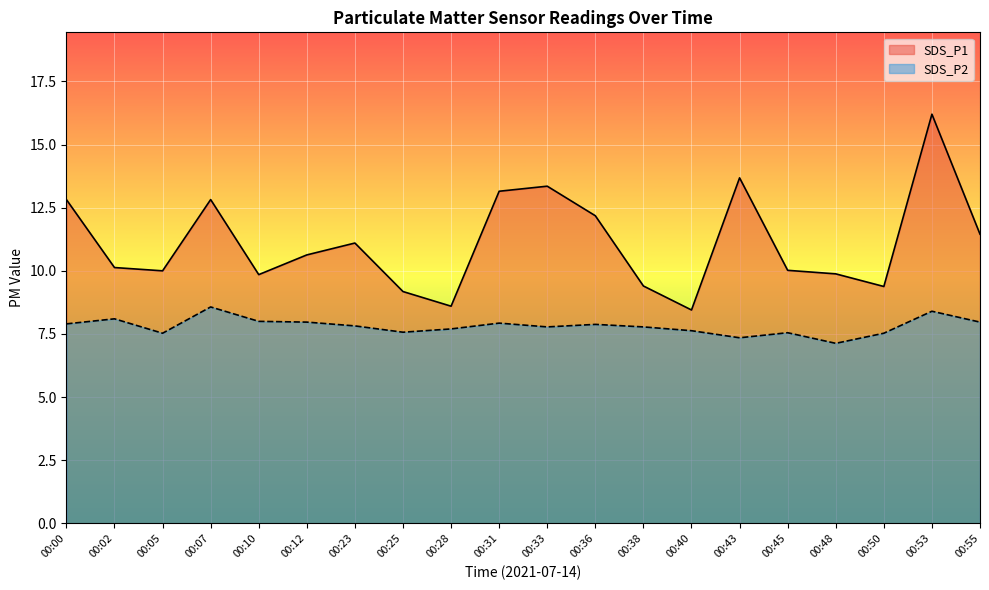

True or false: SDS_P1 and SDS_P2 cross at least once.

False